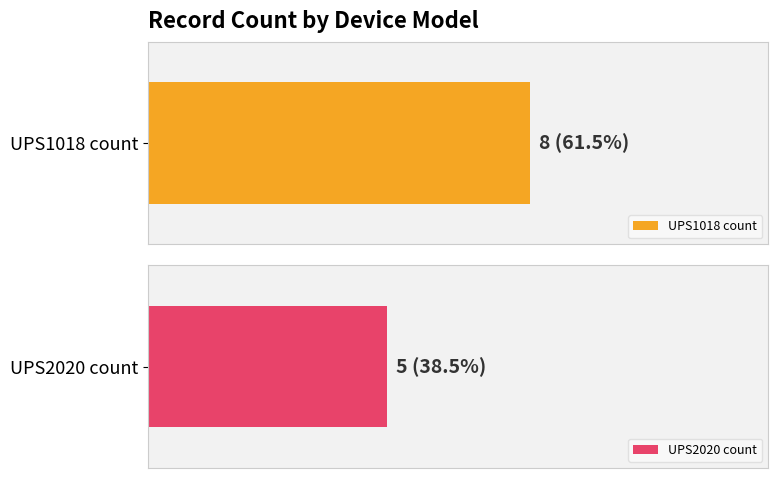

Which has a higher value, UPS1018 or UPS2020?

UPS1018